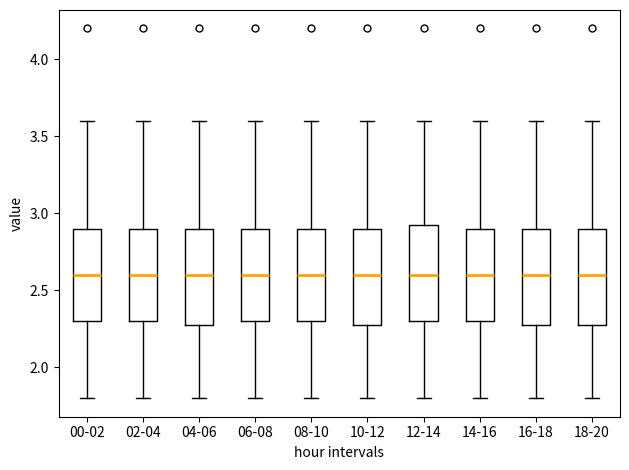

Where is the lower edge of the box for 06-08 on the y-axis? The values are not printed on the chart, so give them approximately, as read against the axis.

2.30